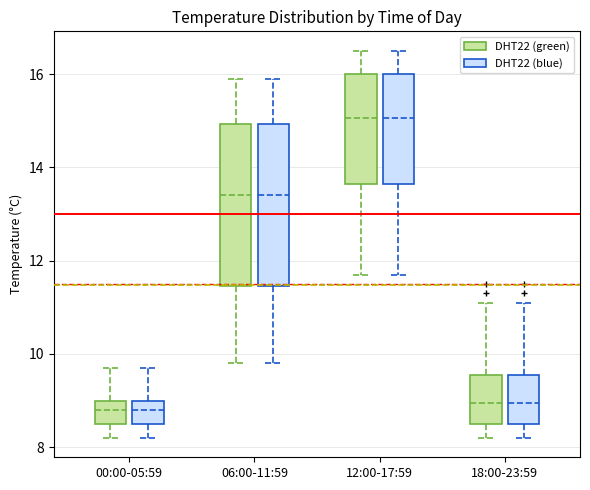

Reading left to right, transcribe this box plot: for each box, give where its median line is, the range the box spans, and where its two whiskers end, as read against the y-axis. The values are not printed on the chart, so give them approximately, as read against the axis.

00:00-05:59 (DHT22 (green)): median 8.8, box 8.6 to 9.0, whiskers 8.2 to 9.8
00:00-05:59 (DHT22 (blue)): median 8.8, box 8.6 to 9.0, whiskers 8.2 to 9.8
06:00-11:59 (DHT22 (green)): median 13.4, box 11.4 to 15.0, whiskers 9.8 to 16.0
06:00-11:59 (DHT22 (blue)): median 13.4, box 11.4 to 15.0, whiskers 9.8 to 16.0
12:00-17:59 (DHT22 (green)): median 15.0, box 13.6 to 16.0, whiskers 11.8 to 16.6
12:00-17:59 (DHT22 (blue)): median 15.0, box 13.6 to 16.0, whiskers 11.8 to 16.6
18:00-23:59 (DHT22 (green)): median 9.0, box 8.6 to 9.6, whiskers 8.2 to 11.2
18:00-23:59 (DHT22 (blue)): median 9.0, box 8.6 to 9.6, whiskers 8.2 to 11.2